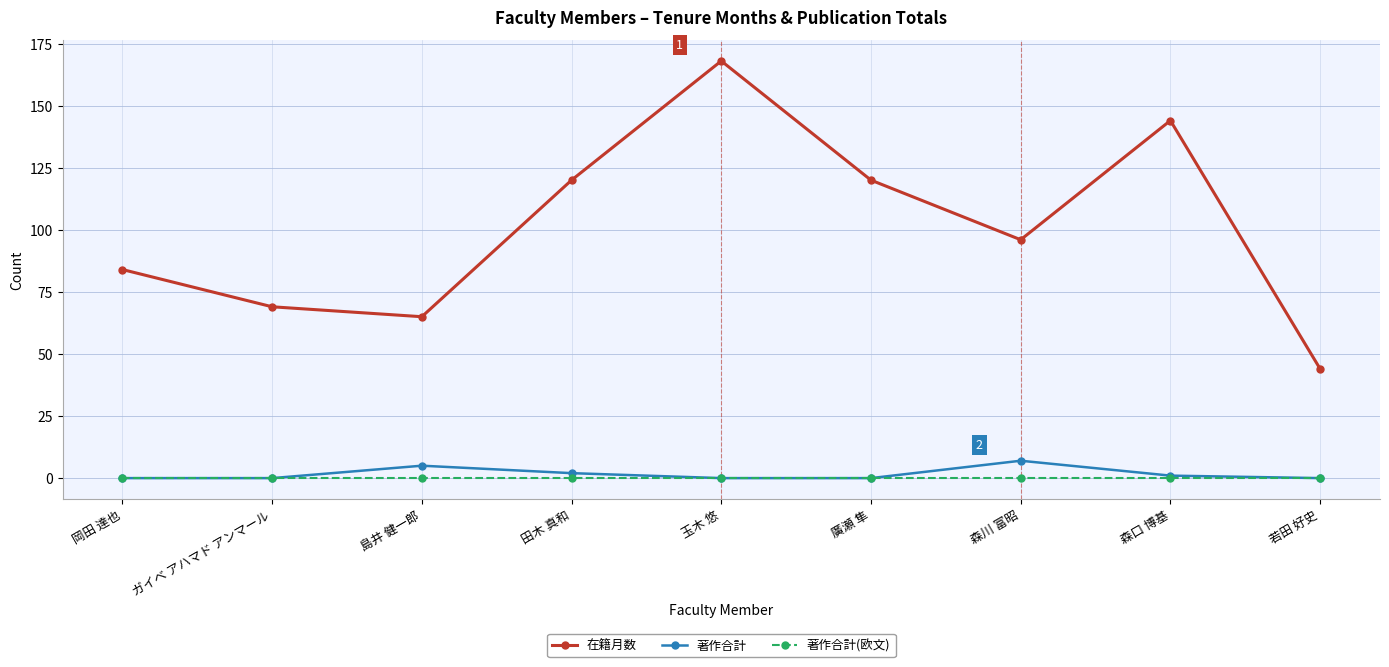

Between 島井 健一郎 and 田木 真和, which series saw the biggest shift?

在籍月数